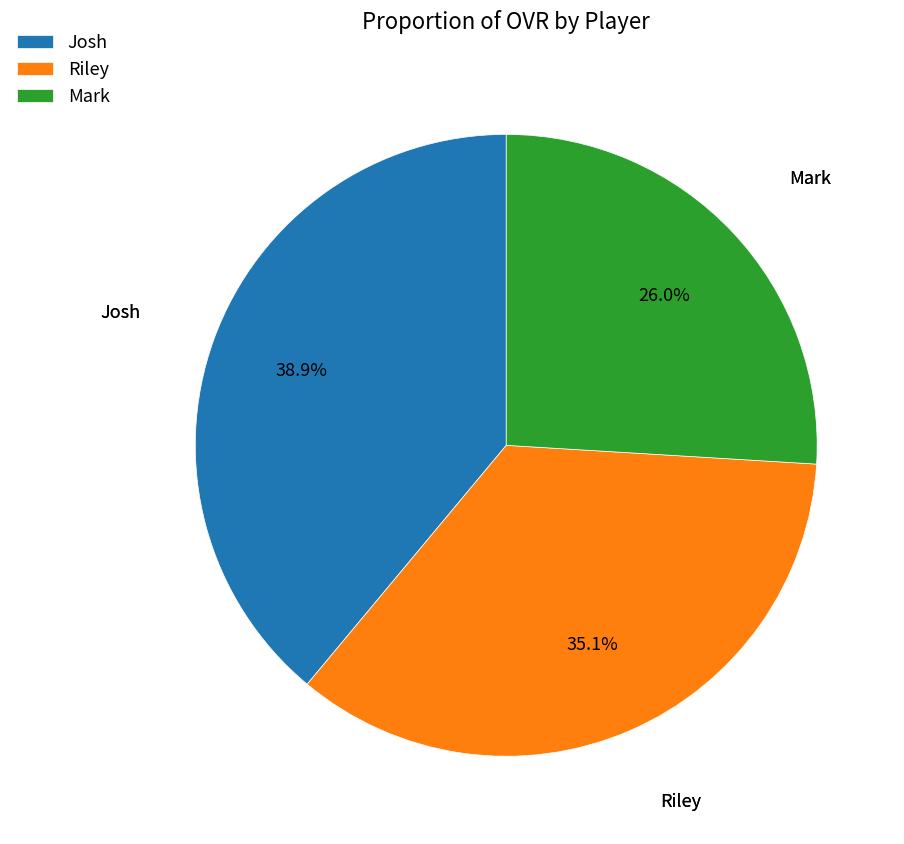

Rank the categories by value from lowest to highest.

Mark, Riley, Josh